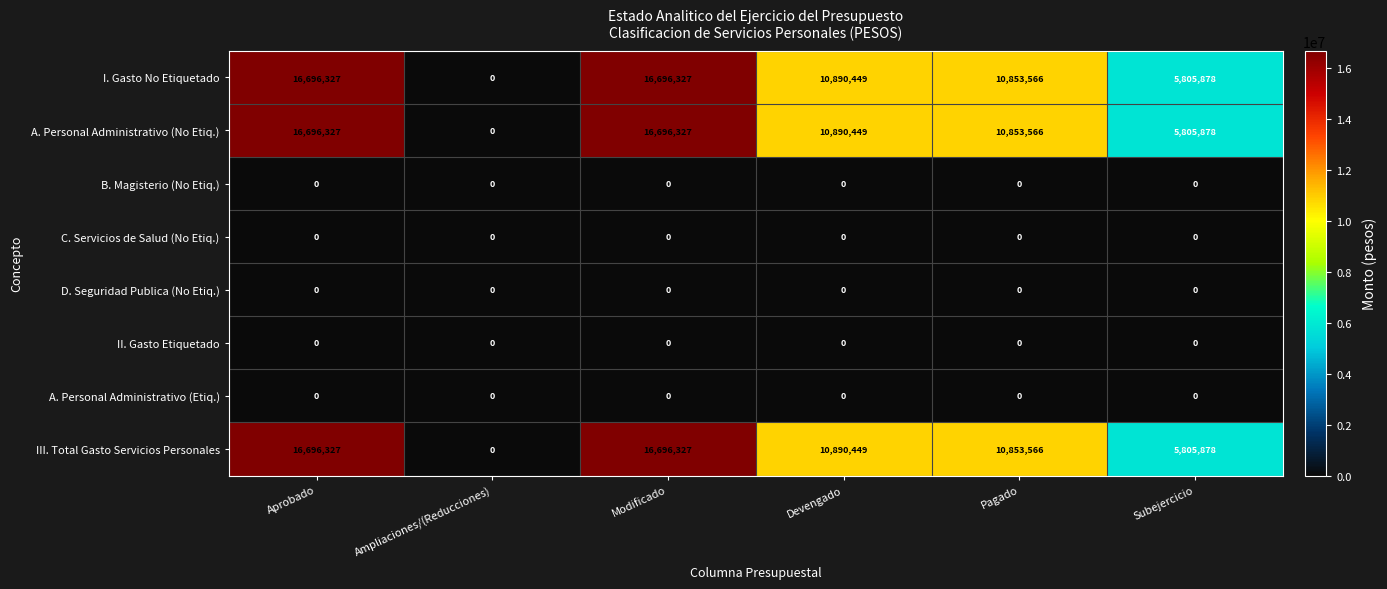

Count the A. Personal Administrativo (No Etiq.) values in the range 5805878 to 16696327.

5